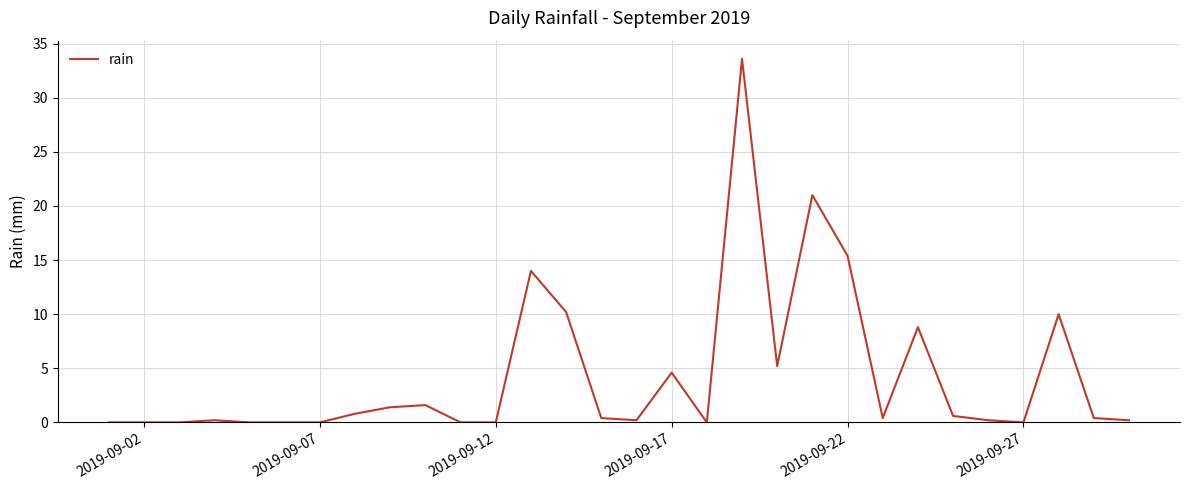

What is the greatest value displayed?

33.6